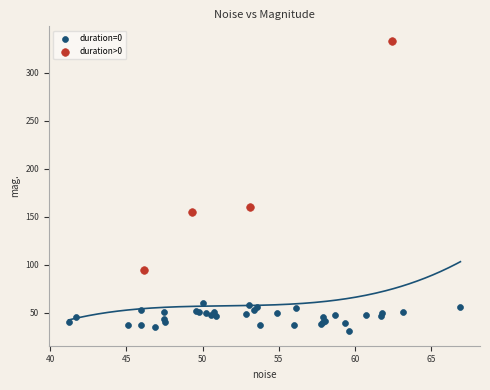

Which series contains the highest Y value?

duration>0